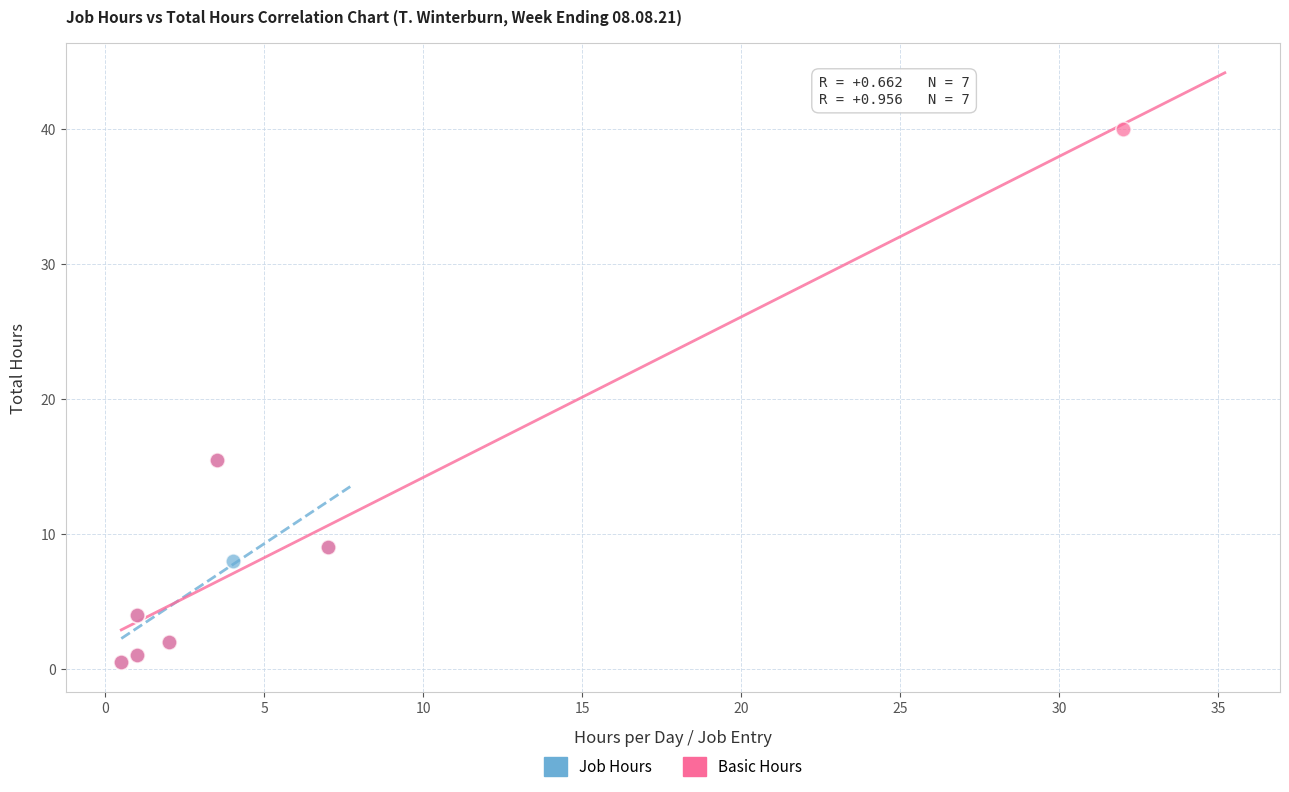

Which series has the largest Y range (max minus min)?

Basic Hours